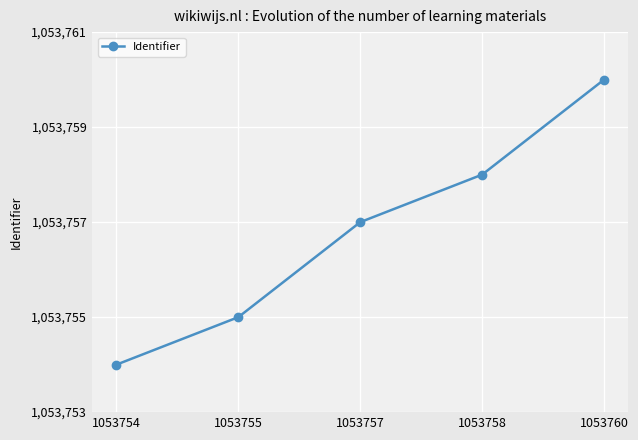

What is the smallest value displayed?

1053754